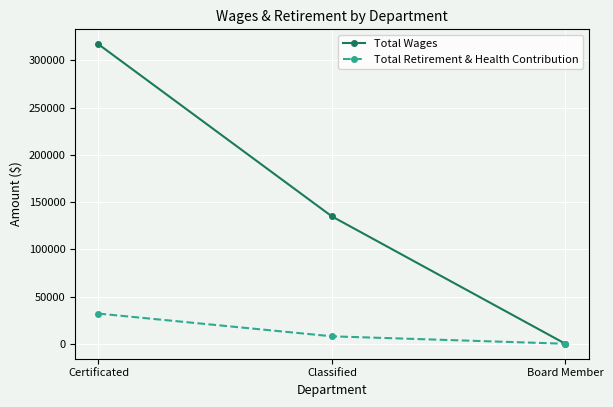

How many positive values does the Total Wages series have?

2